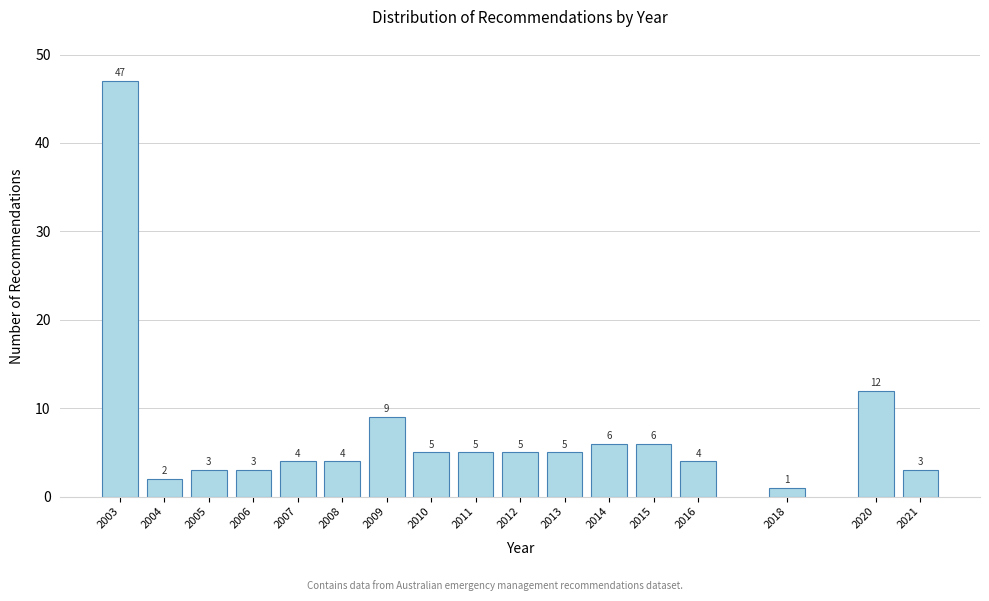

Reading left to right, transcribe all the data shown in this chart.

2003=47	2004=2	2005=3	2006=3	2007=4	2008=4	2009=9	2010=5	2011=5	2012=5	2013=5	2014=6	2015=6	2016=4	2018=1	2020=12	2021=3